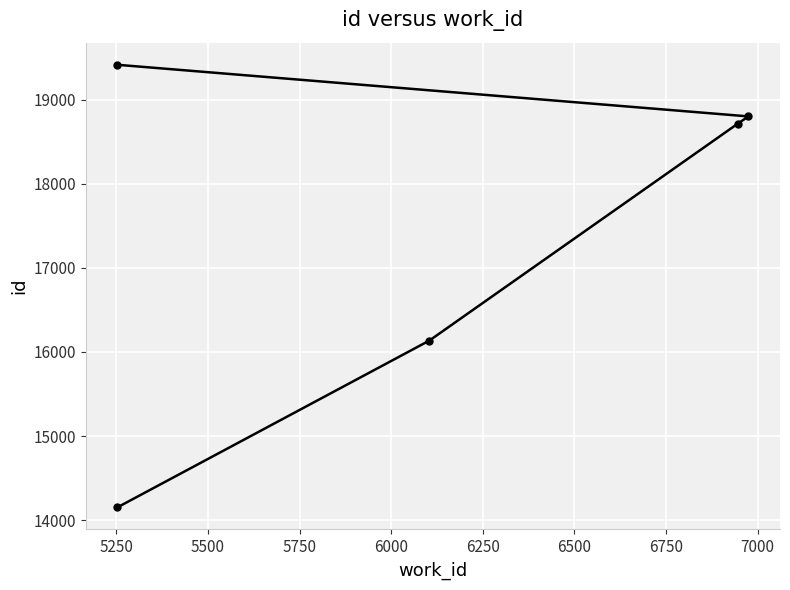

How many lines are shown in the chart?

1